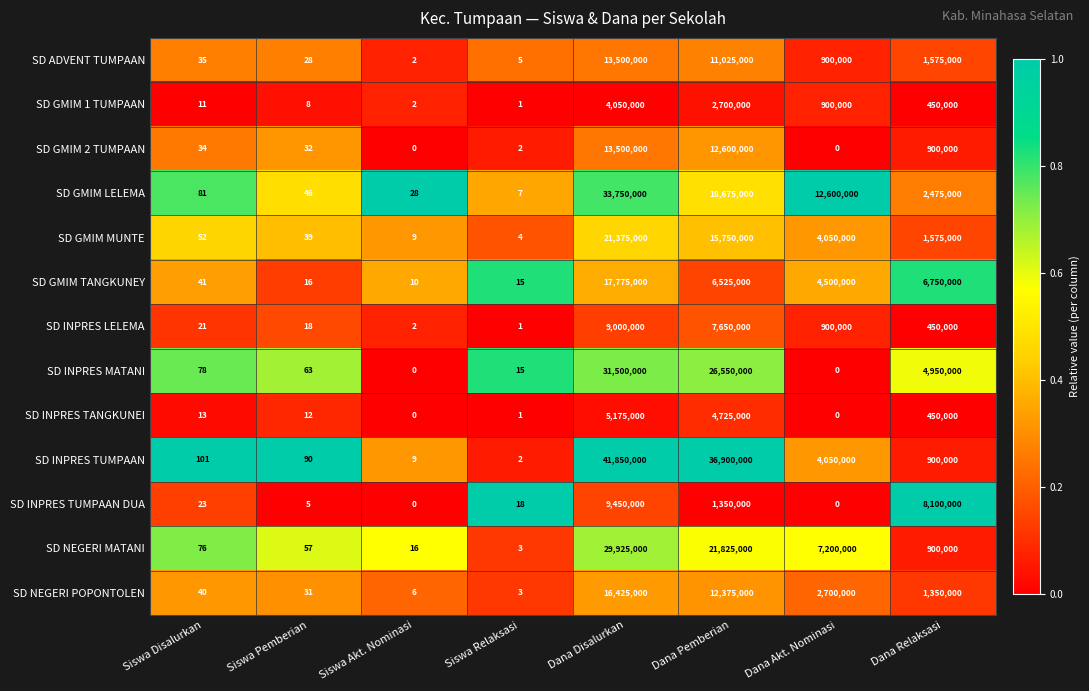

What is the greatest value displayed?

41850000